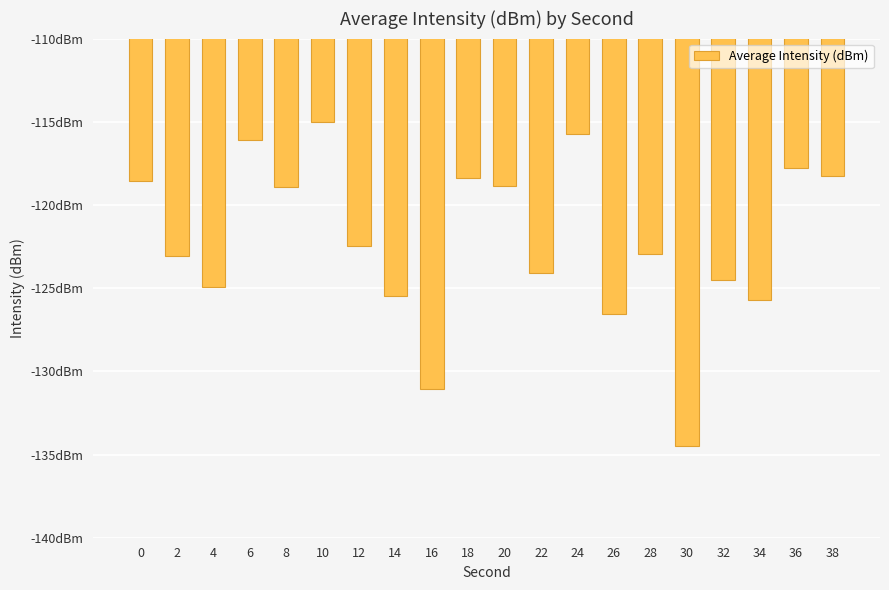

Reading right to left, list all the values displayed in this chart.

38=-118.2	36=-117.8	34=-125.7	32=-124.5	30=-134.5	28=-123.0	26=-126.6	24=-115.7	22=-124.1	20=-118.9	18=-118.4	16=-131.1	14=-125.5	12=-122.4	10=-115.0	8=-118.9	6=-116.1	4=-124.9	2=-123.1	0=-118.6